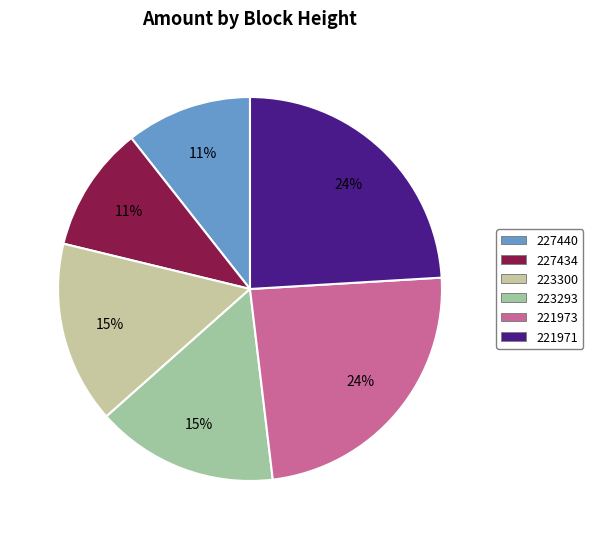

To the nearest percent, what is the combined percentage of 223300 and 227440?

26%